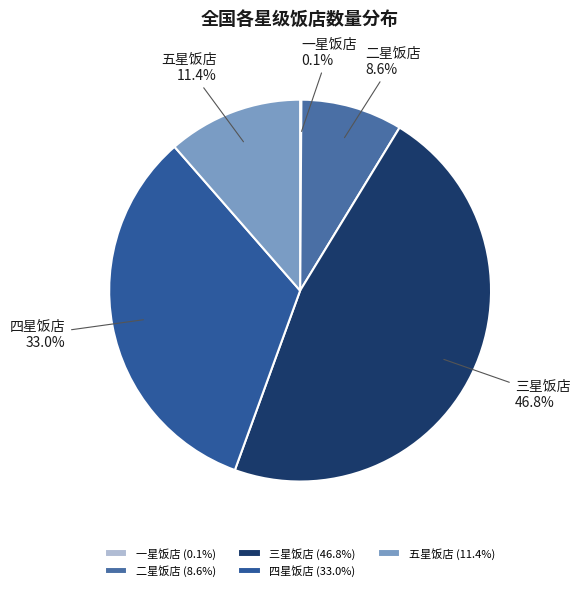

What is the ratio of the value at 五星饭店 to the value at 二星饭店?

1.3